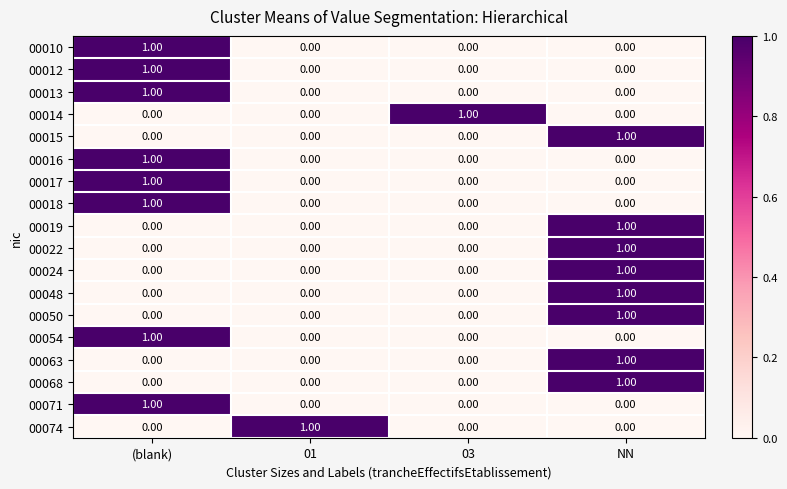

At how many categories does at least one series exceed 0?

4